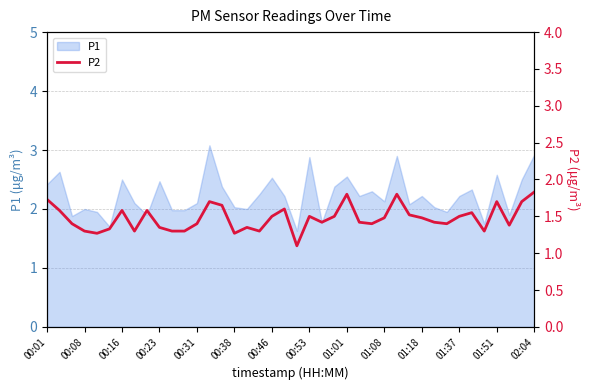

What is the minimum value for P1?

1.6